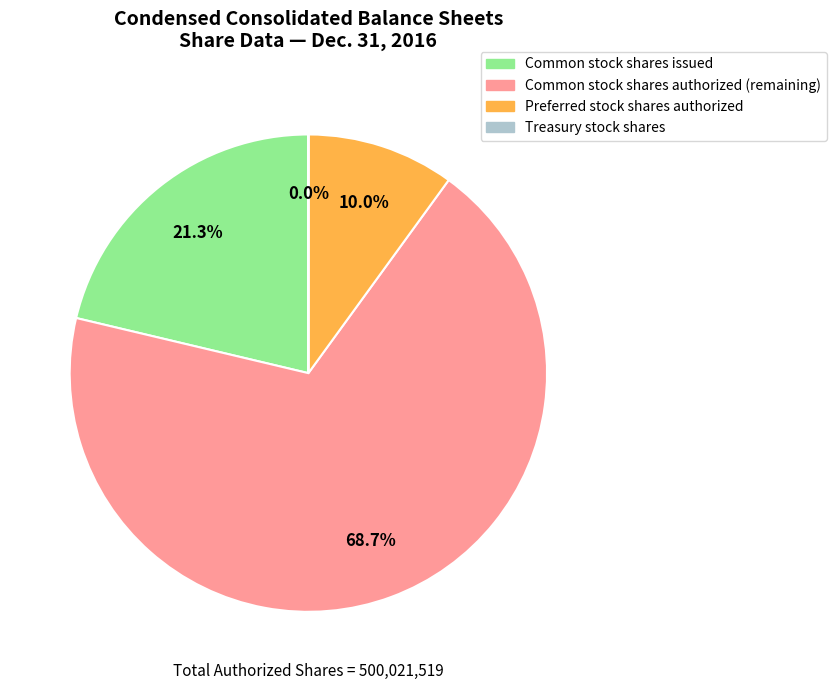

What is the largest slice in the pie chart?

Common stock shares authorized (remaining)